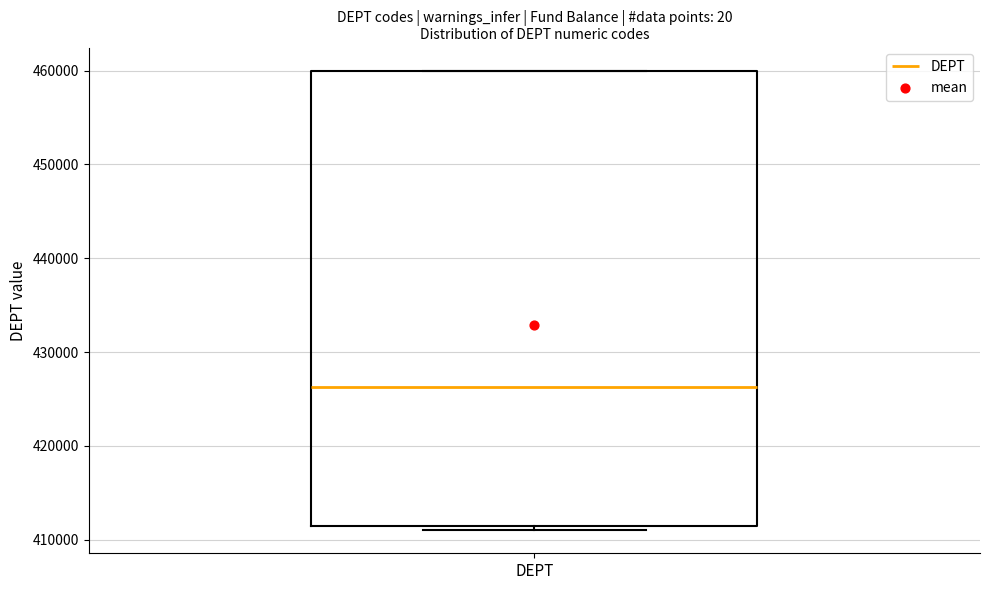

Read this box plot against the y-axis: the position of the median line, the range covered by the box, and the ends of both whiskers. The values are not printed on the chart, so give them approximately, as read against the axis.

median 426000, box 411000 to 460000, whiskers 411000 (just below the box's lower edge) to 460000